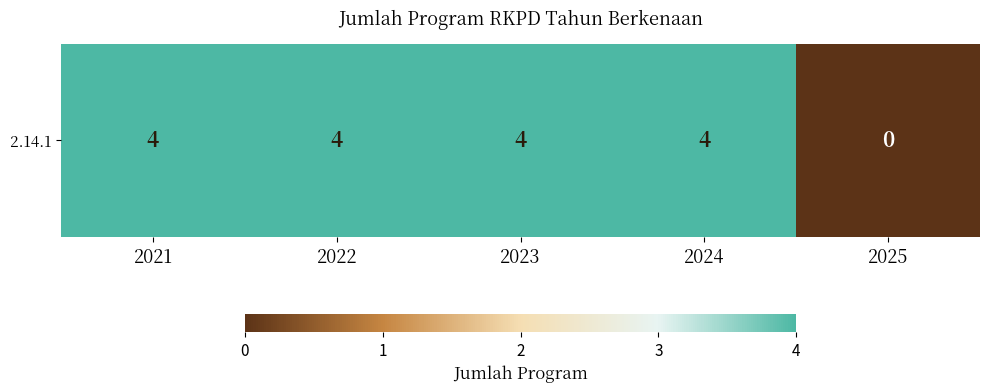

Reading left to right, what are all the values shown in this chart?

4	4	4	4	0